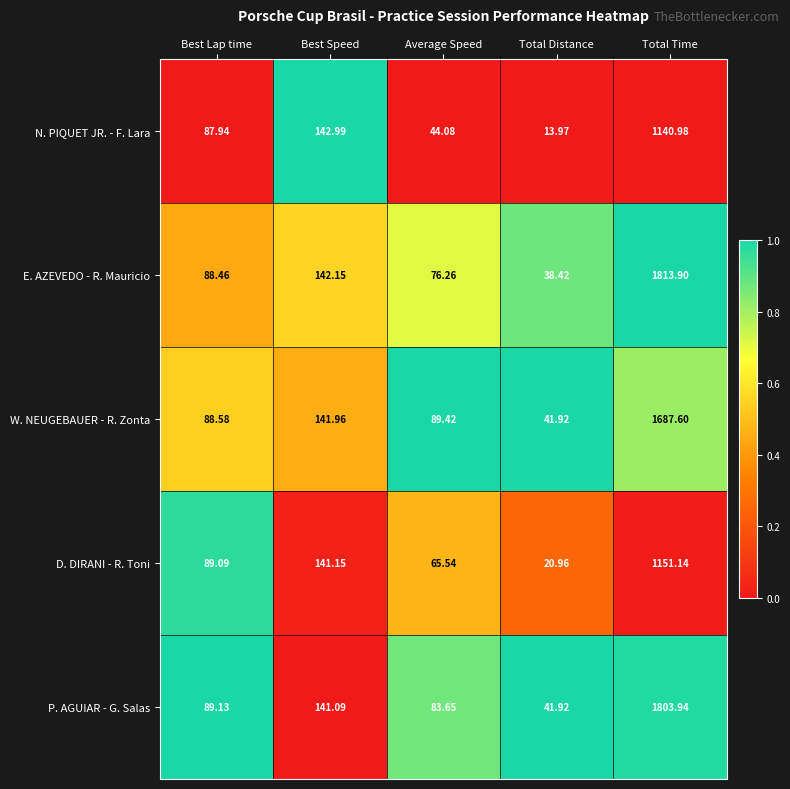

Which series changed the most between Best Lap time and Total Time?

E. AZEVEDO - R. Mauricio